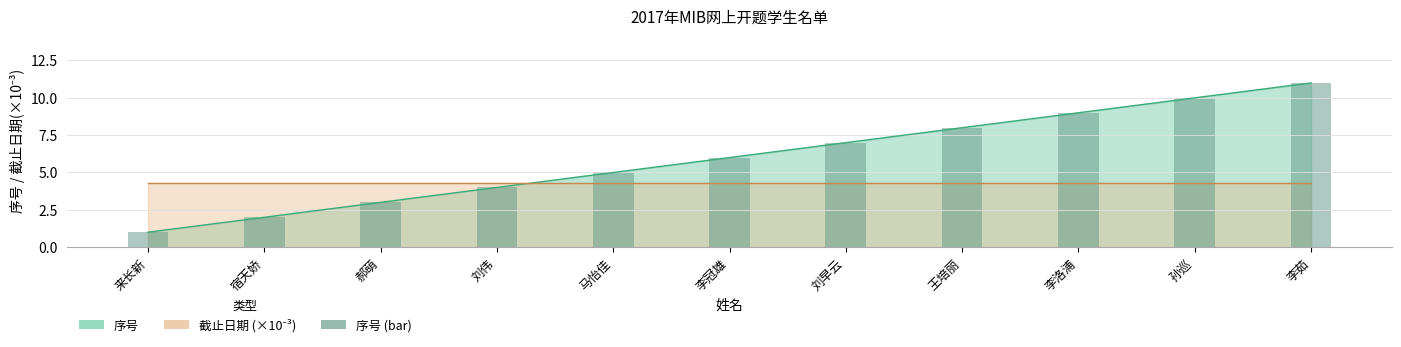

Are the bars grouped side by side (vs. stacked)?

No